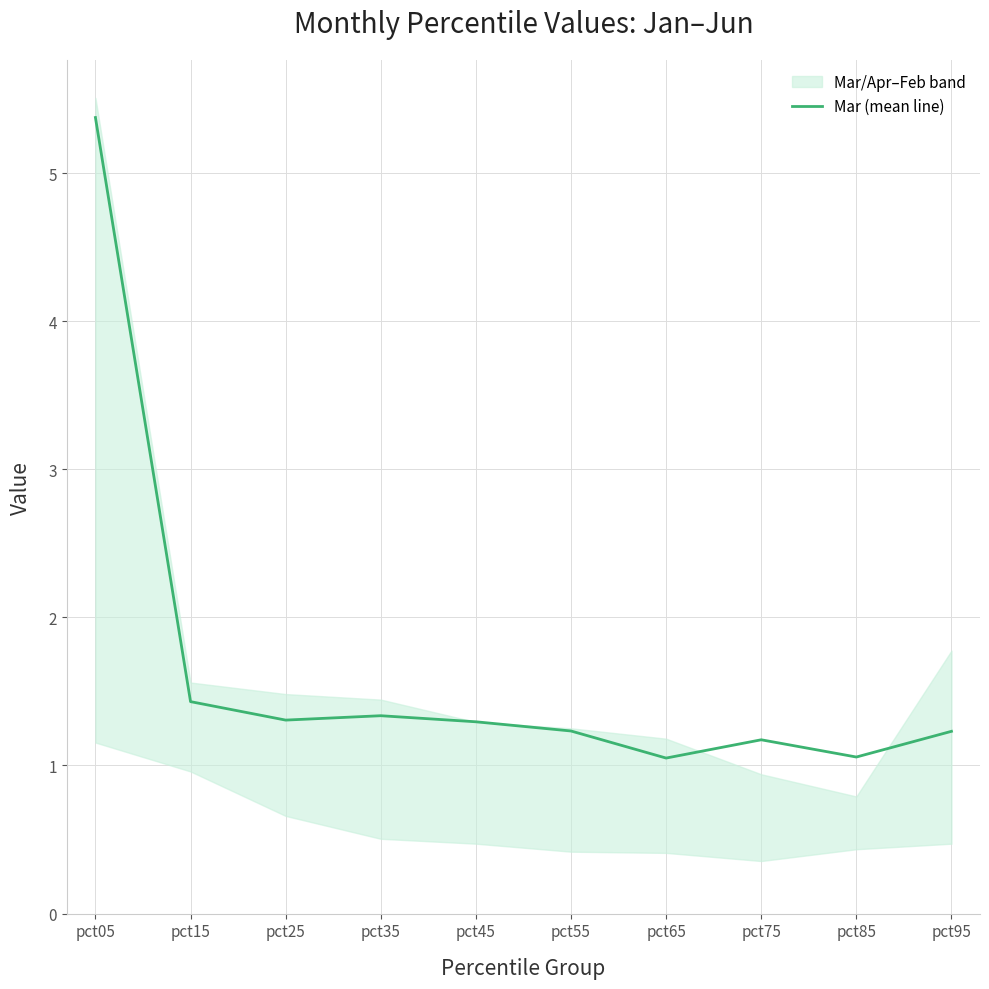

What is the change in value from pct35 to pct95?

-0.1